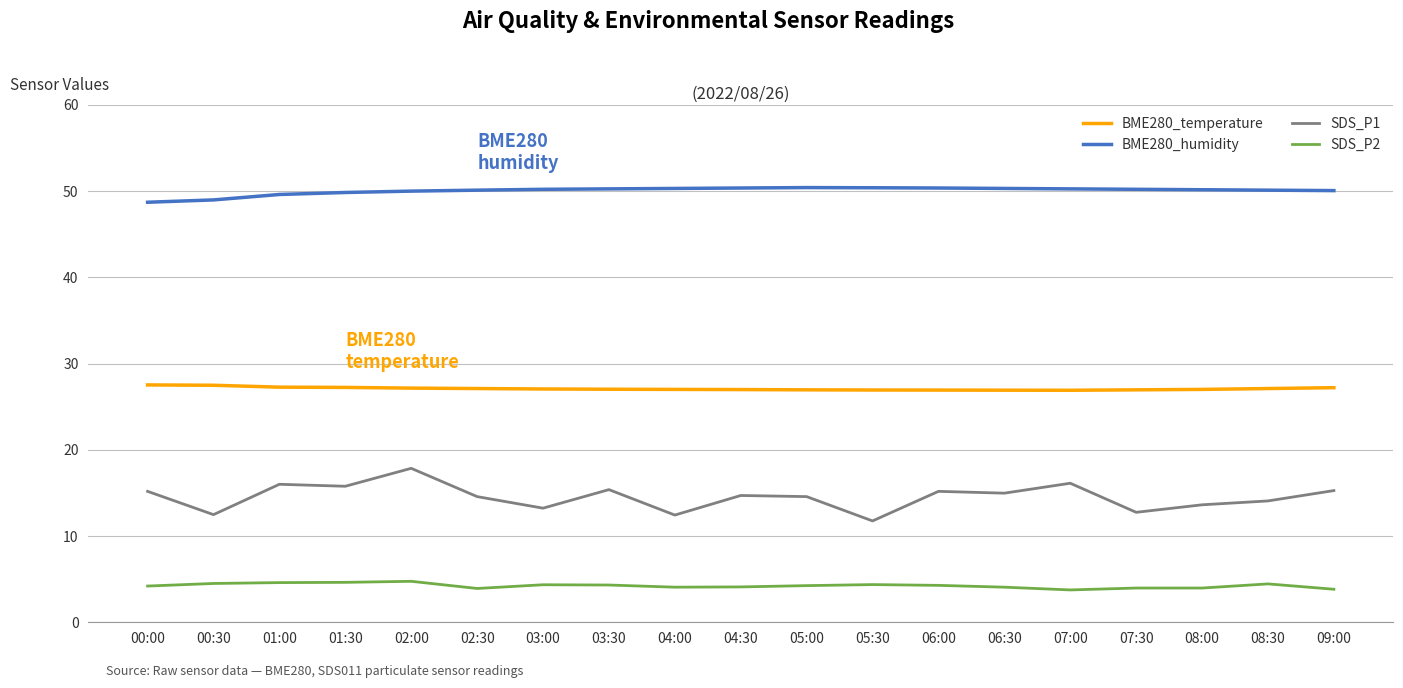

Where does the SDS_P1 series first go above 14?

00:00